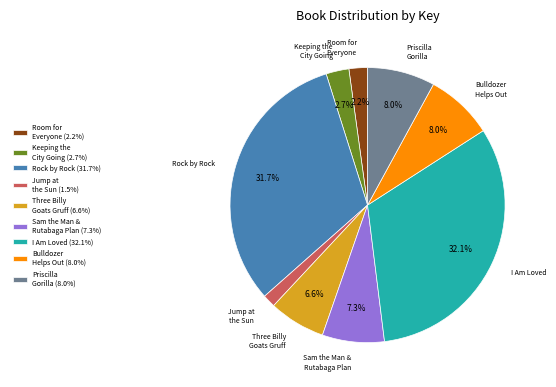

Is there a majority slice in this chart?

No